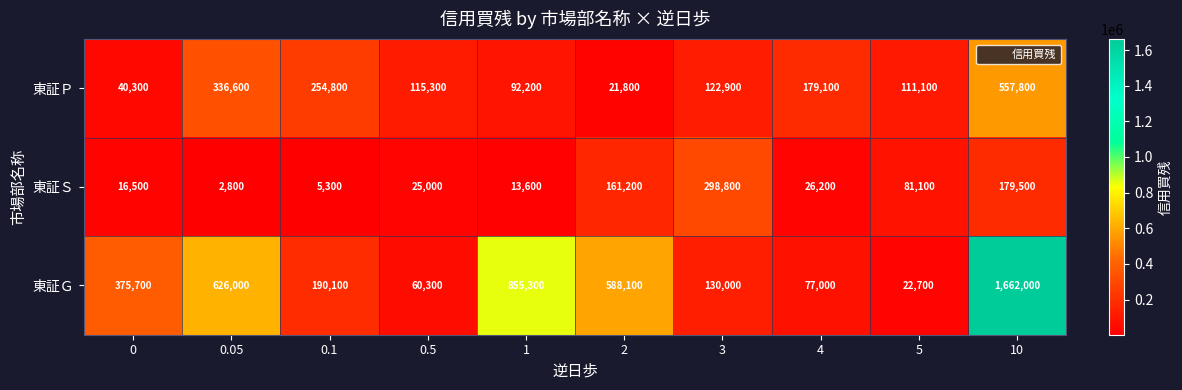

Which series has the largest total across all categories?

東証Ｇ